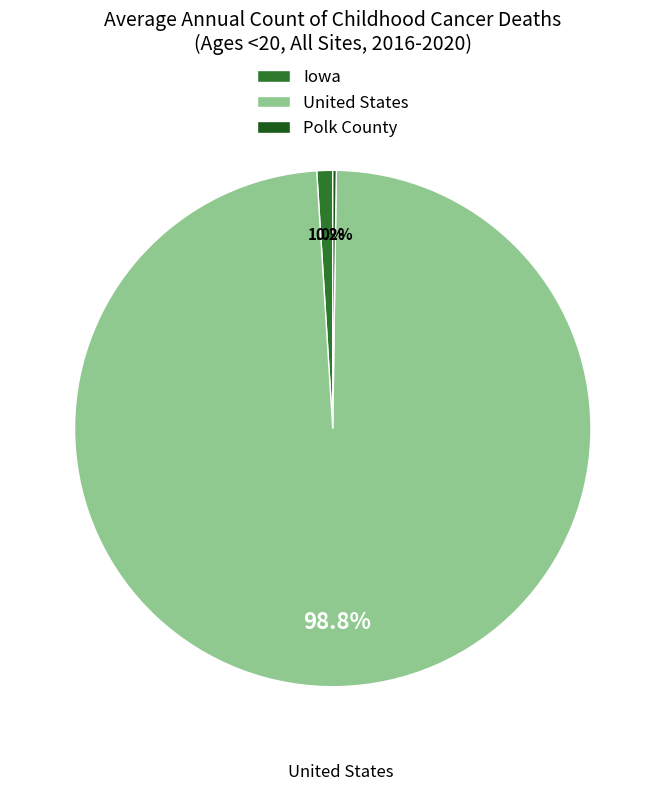

Which slice is the largest?

United States